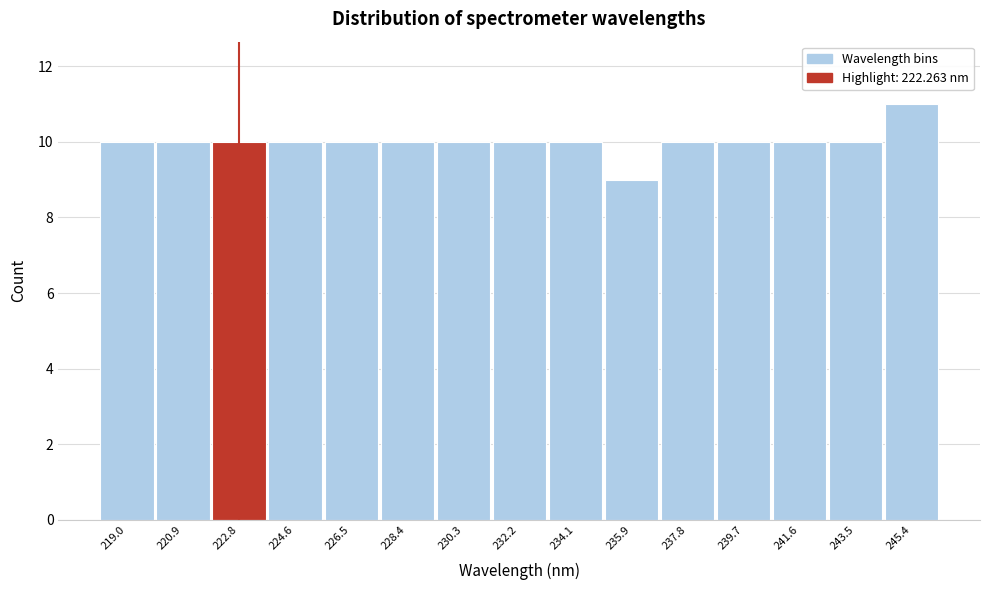

What is the height of the bar covering 231.2 to 233.2 on the x-axis? Neither the bar edges nor the heights are printed on the chart, so give them approximately, as read against the axes.

10